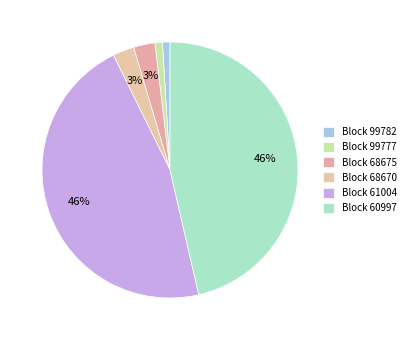

How many segments does this pie chart have?

6